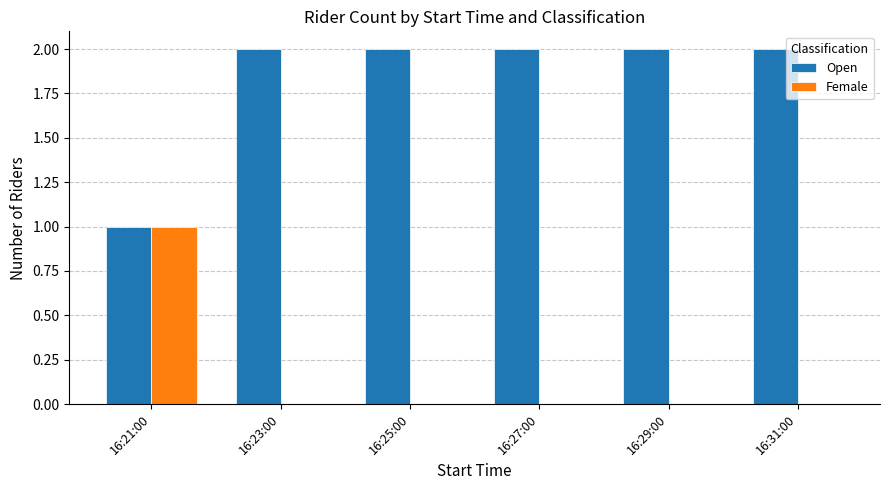

What are all the series names shown in the legend?

Open, Female